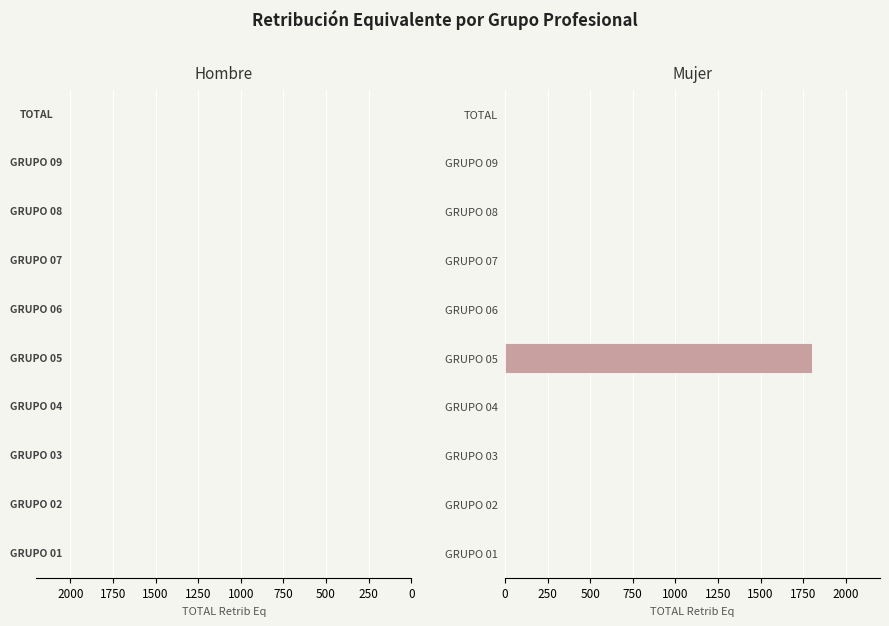

How many categories are shown in the chart?

10